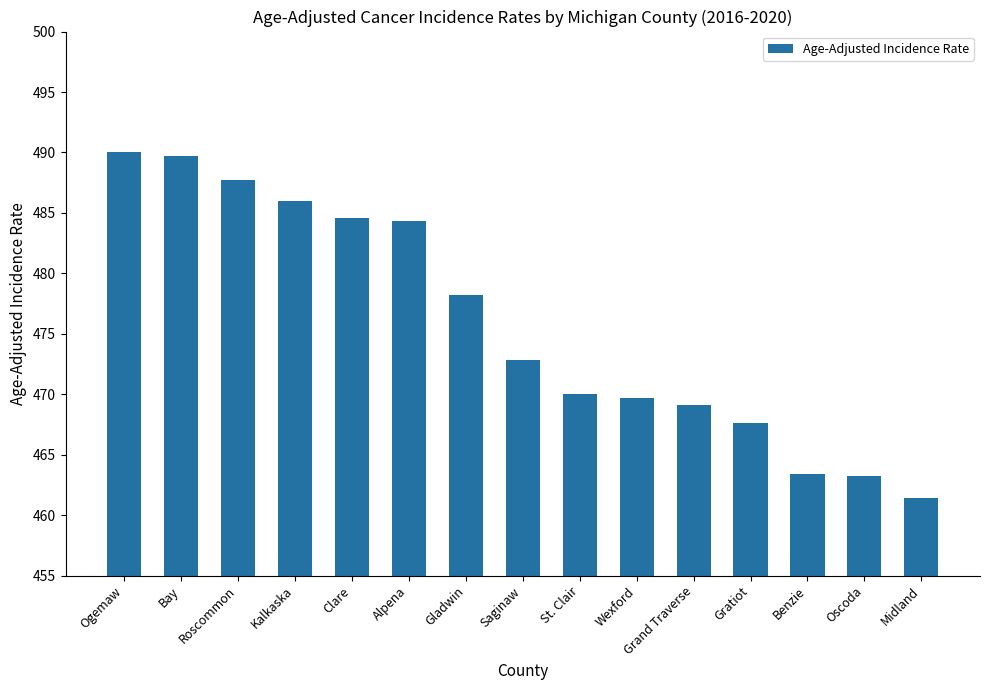

Reading left to right, transcribe all the data shown in this chart.

Ogemaw=490.0	Bay=489.7	Roscommon=487.7	Kalkaska=486.0	Clare=484.6	Alpena=484.3	Gladwin=478.2	Saginaw=472.8	St. Clair=470.0	Wexford=469.7	Grand Traverse=469.1	Gratiot=467.6	Benzie=463.4	Oscoda=463.2	Midland=461.4